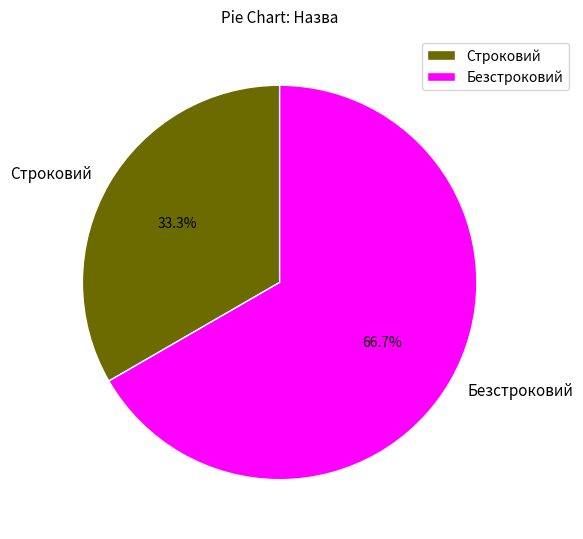

Combined, do Строковий and Безстроковий account for over 50%?

Yes